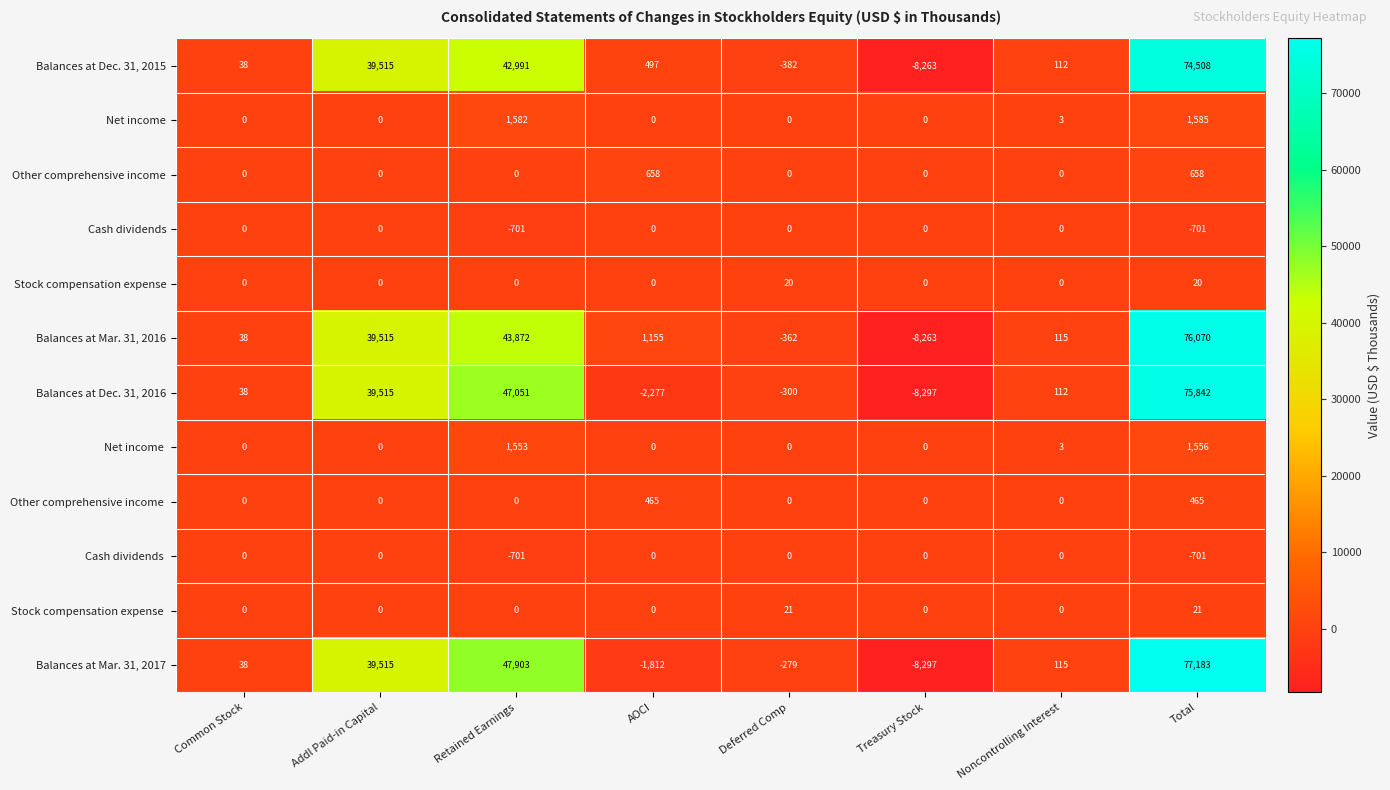

How many categories are shown in the chart?

8